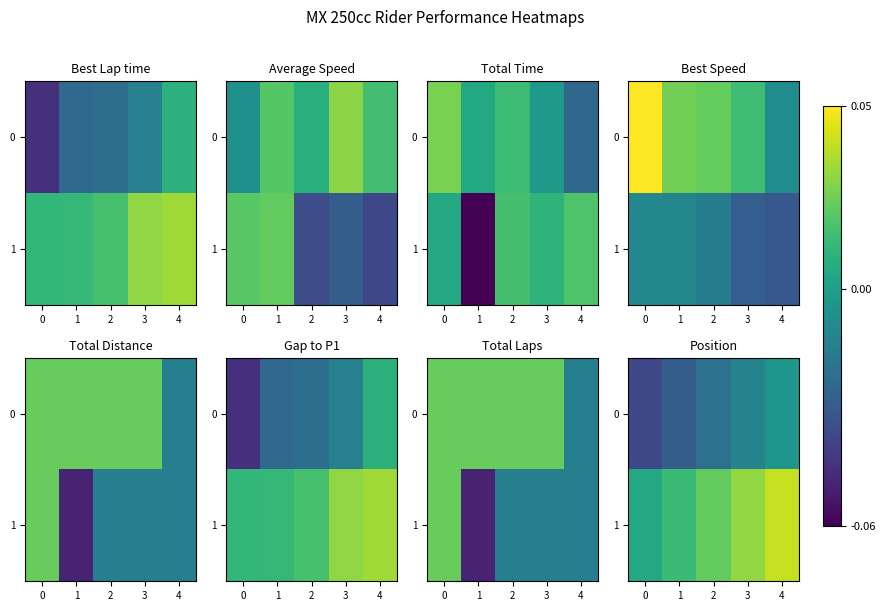

Rank the series by their maximum value, from highest to lowest.

1, 0